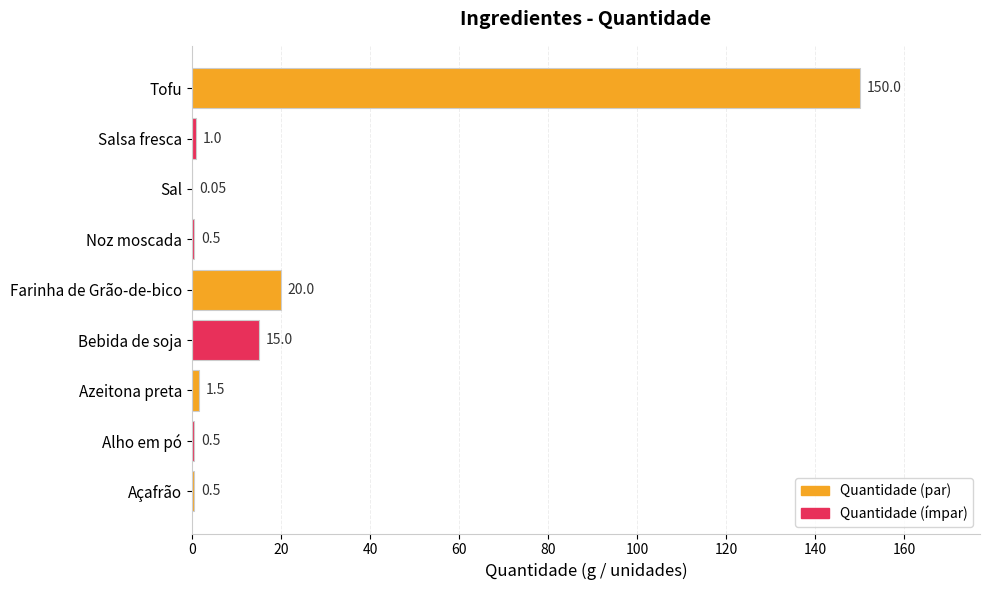

What is the change in value from Noz moscada to Tofu?

+149.5